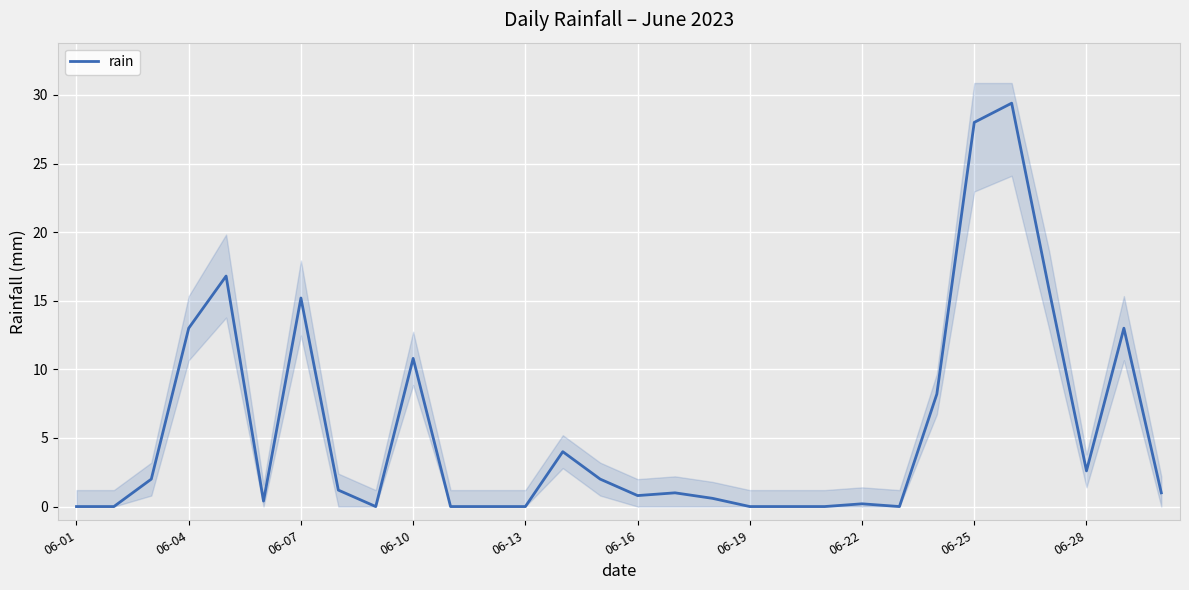

What is the highest value of the rain series?

29.4